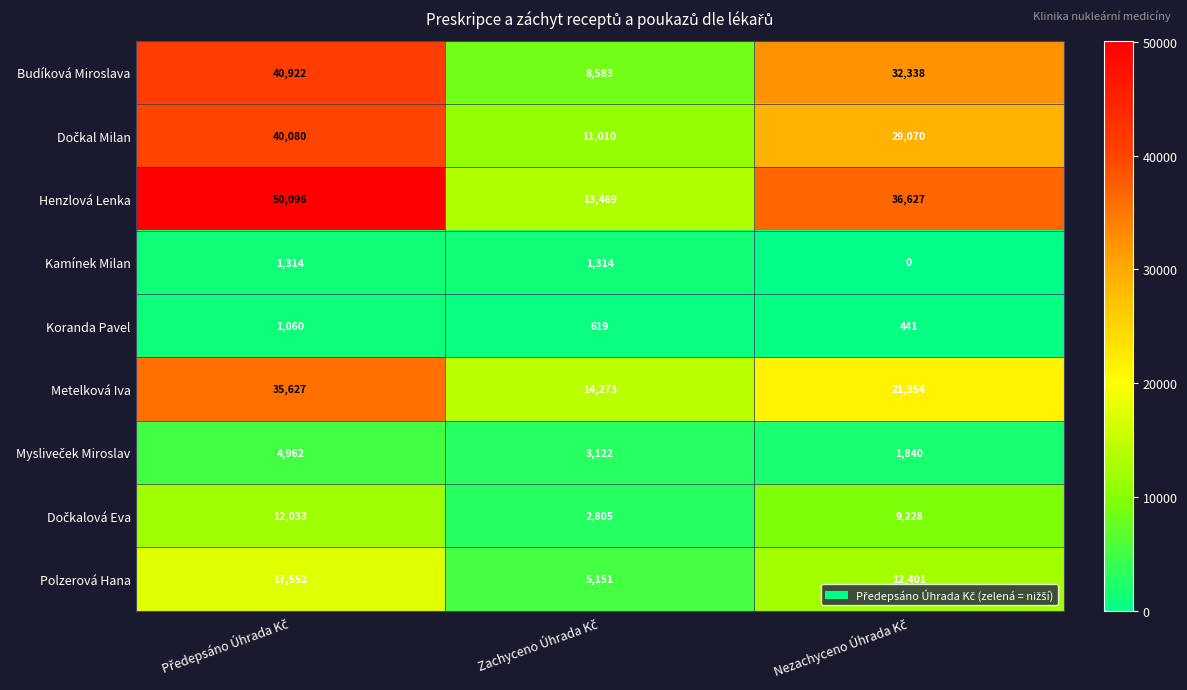

Count the Kamínek Milan values in the range 0 to 1314.

3